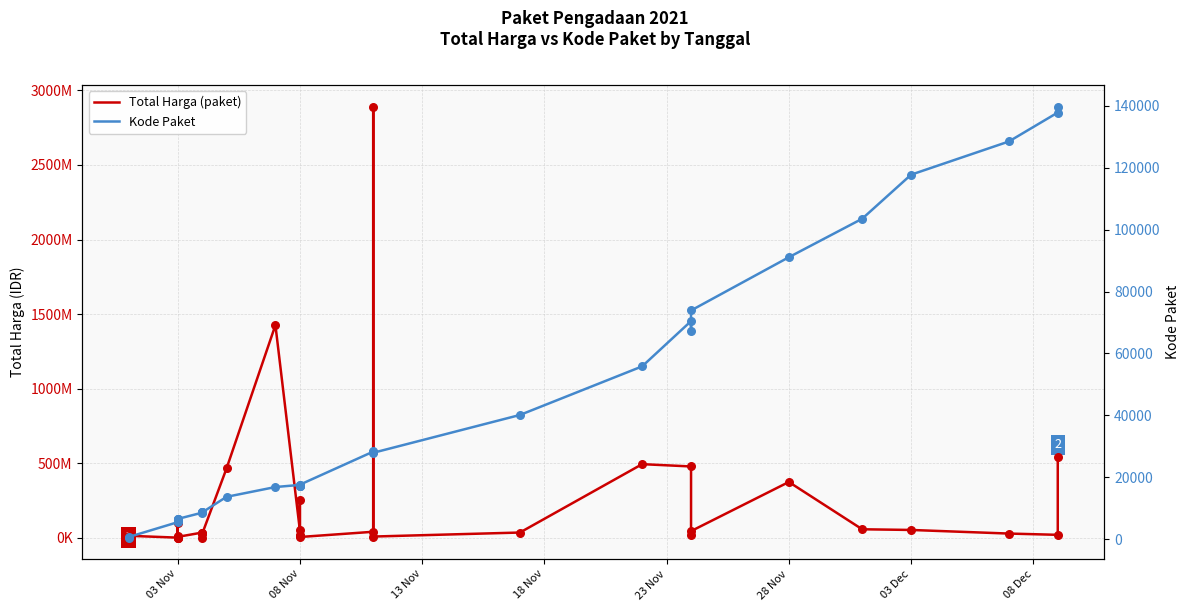

Which series has the largest total across all categories?

Total Harga (paket)